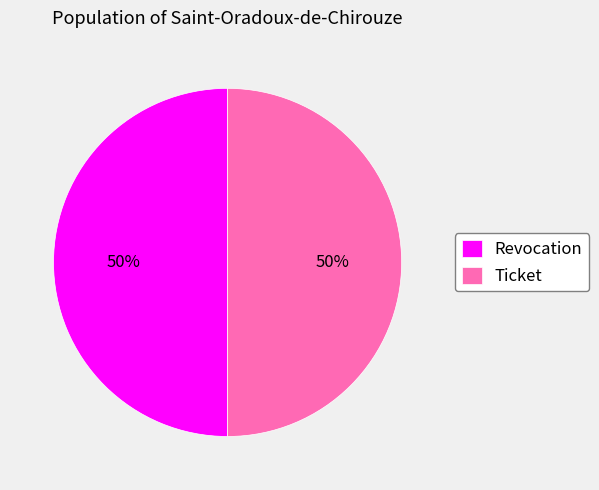

The Revocation slice represents 39% of the pie. True or false?

False